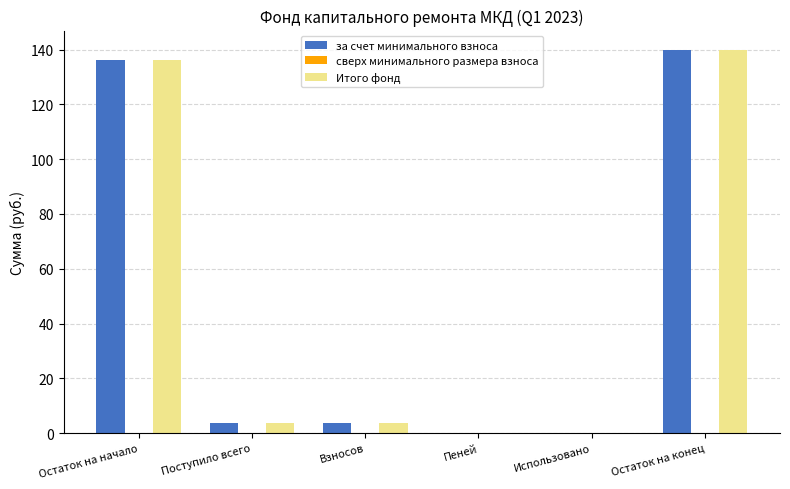

Reading right to left, what are all the values shown in this chart?

за счет минимального взноса: Остаток на конец=139.9	Использовано=0.0	Пеней=0.0	Взносов=3.6	Поступило всего=3.6	Остаток на начало=136.3
Итого фонд: Остаток на конец=139.9	Использовано=0.0	Пеней=0.0	Взносов=3.6	Поступило всего=3.6	Остаток на начало=136.3